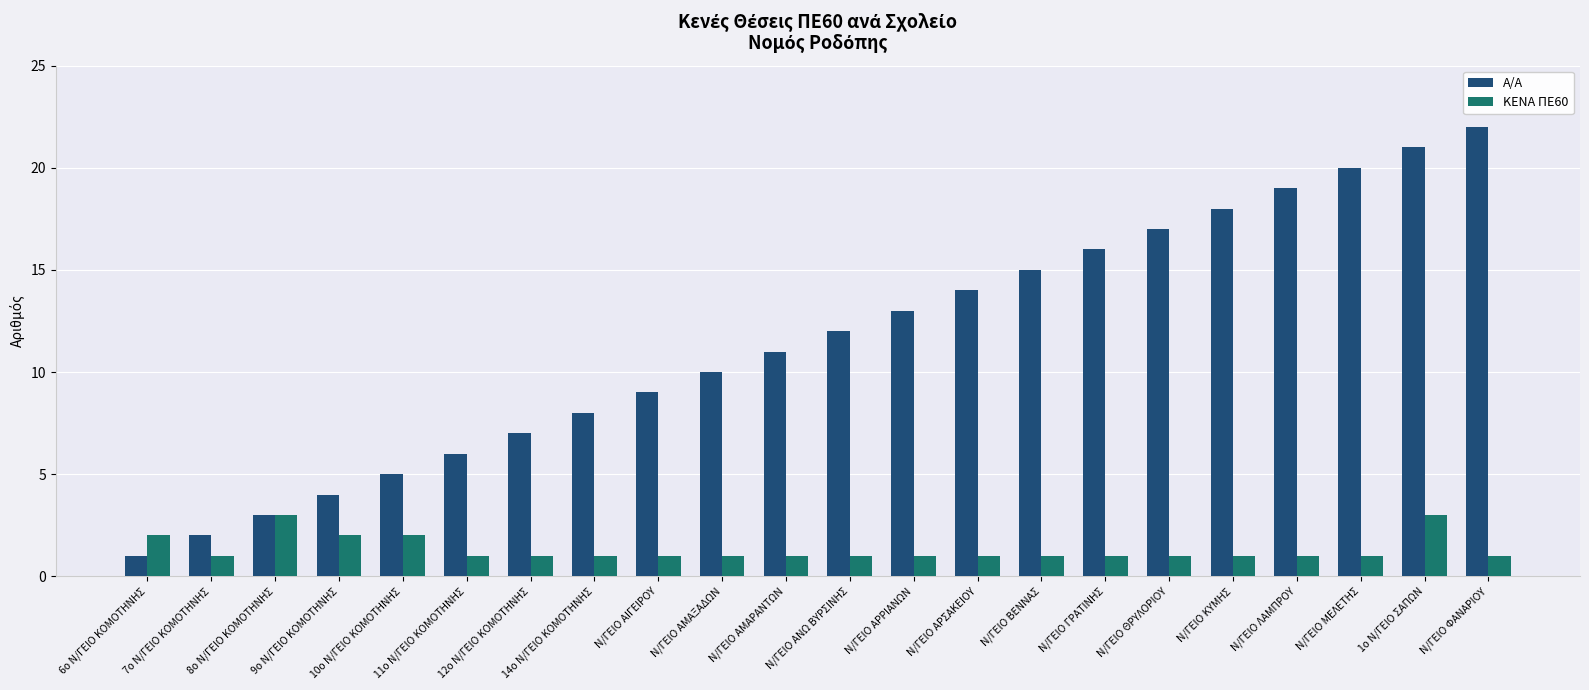

At Ν/ΓΕΙΟ ΘΡΥΛΟΡΙΟΥ, list the series in order from smallest to largest.

ΚΕΝΑ ΠΕ60, Α/Α